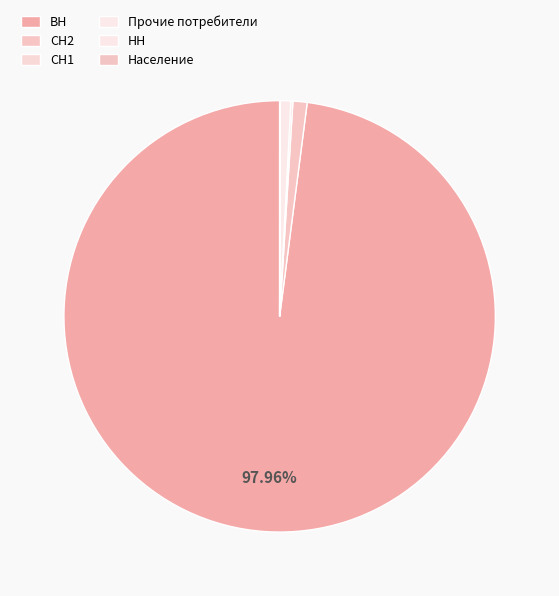

How many slices are in this pie chart?

6